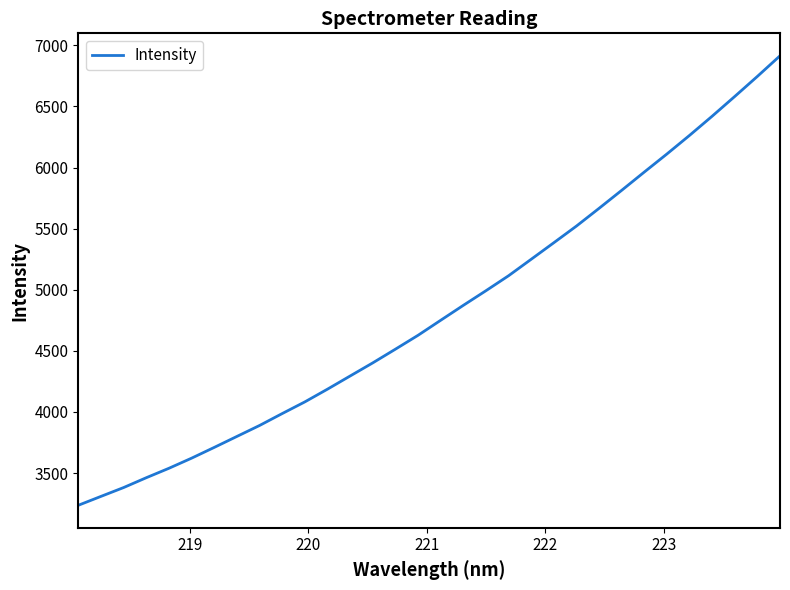

What is the difference between the maximum and minimum values?

3677.9